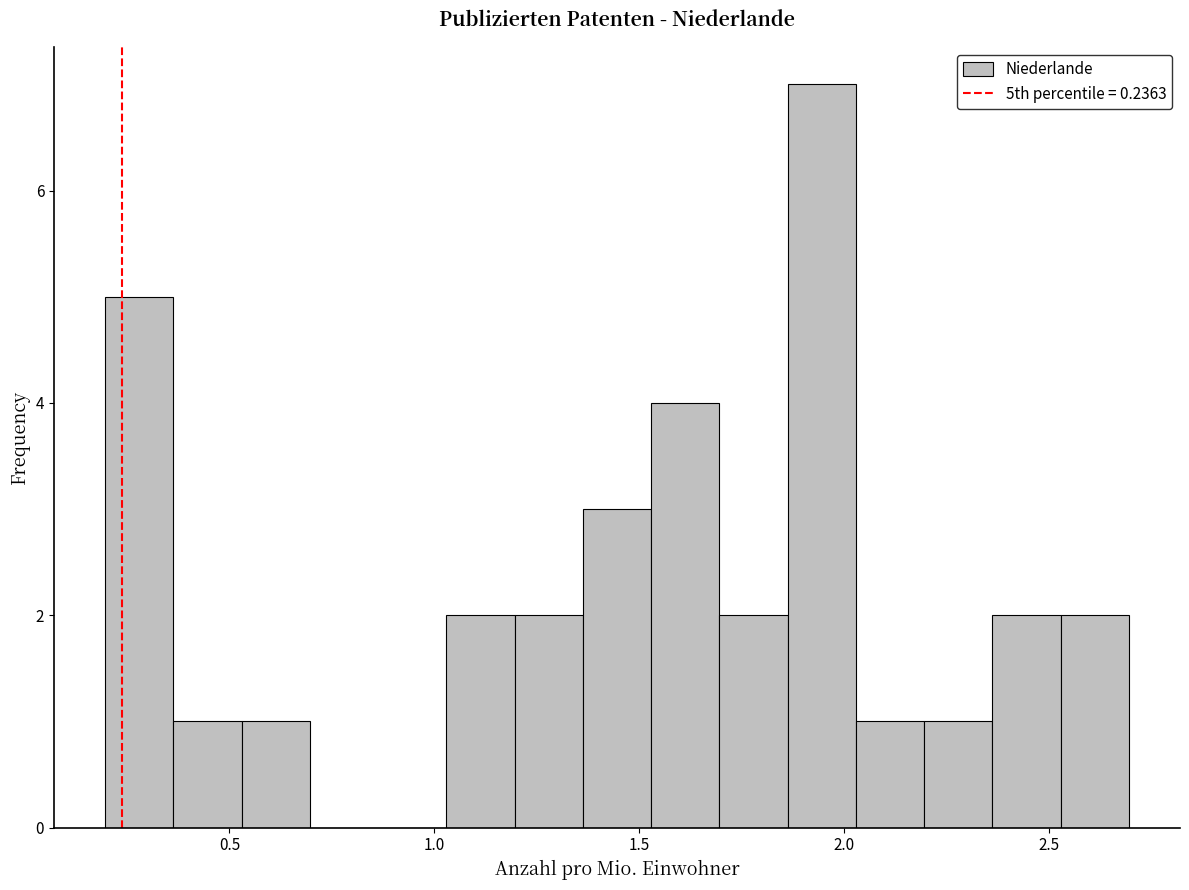

Around what value on the x-axis is the tallest bar? Give the approximate position of its centre, as read against the axis.

1.95